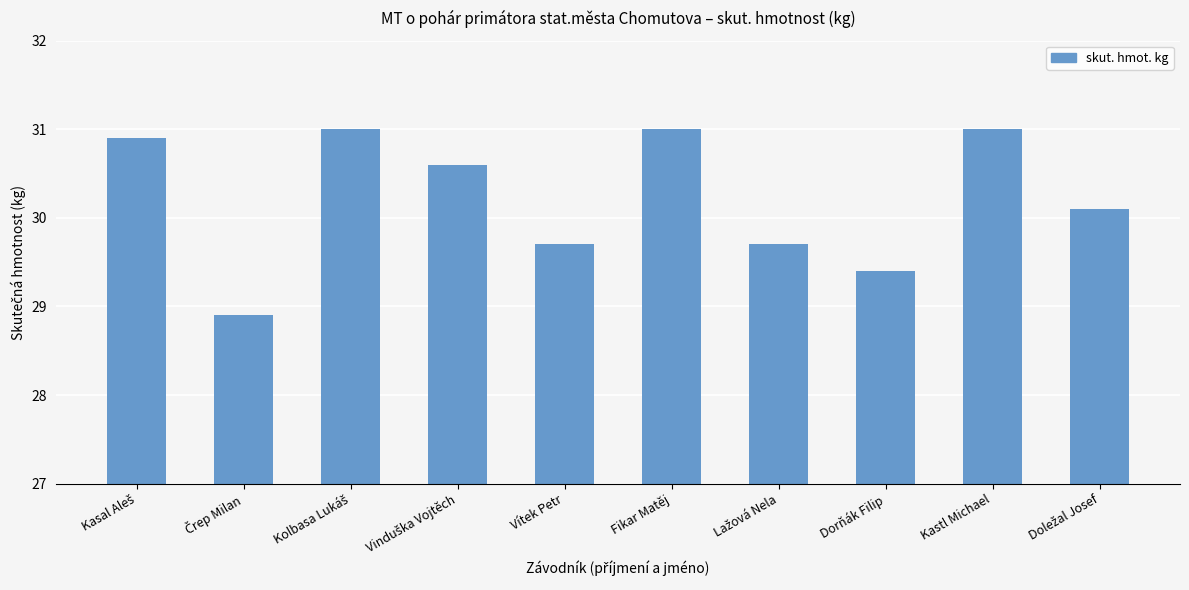

What position from the left is Kastl Michael?

9